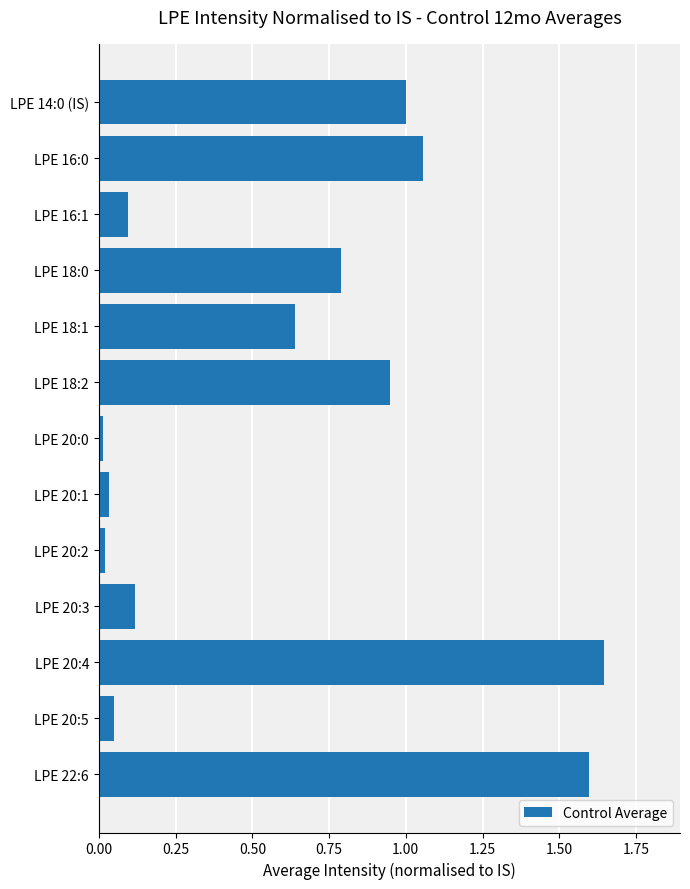

What position from the top is LPE 20:5?

12